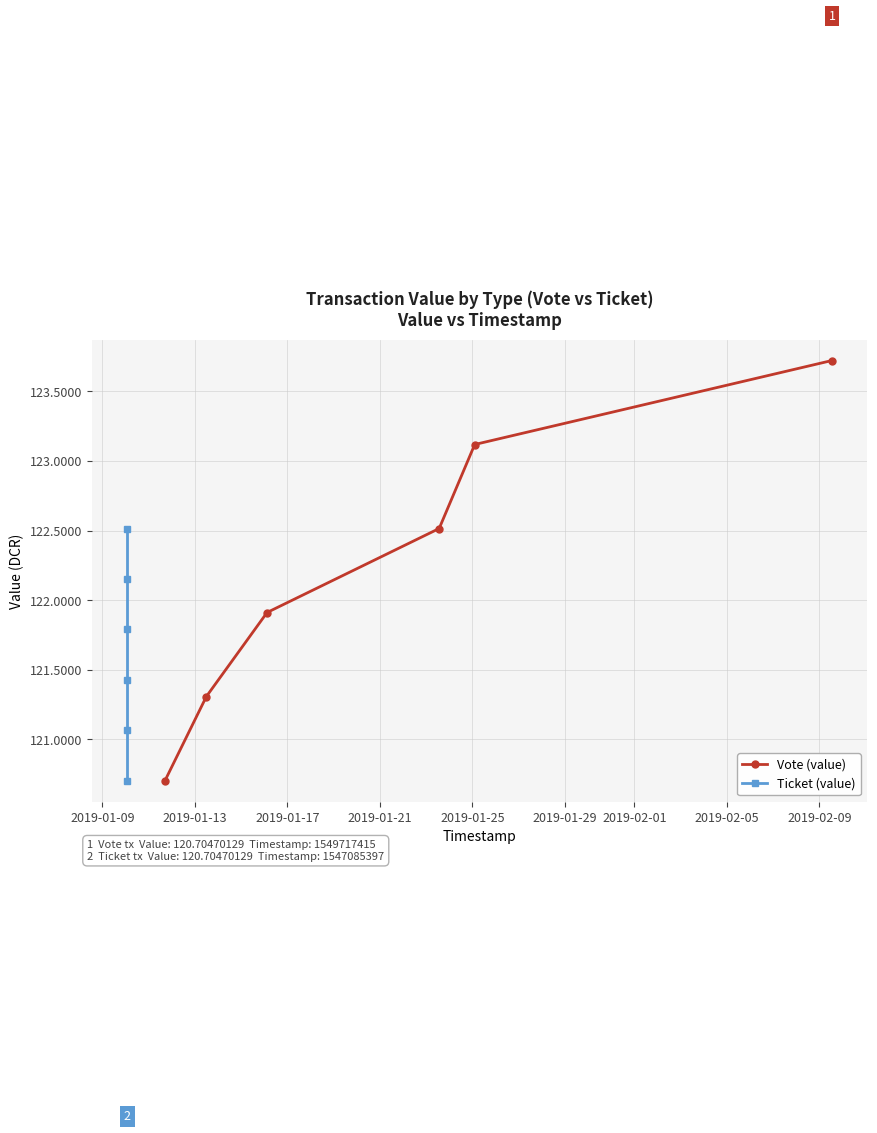

What is the value of the Vote (value) point at the 2nd from the left?

121.3